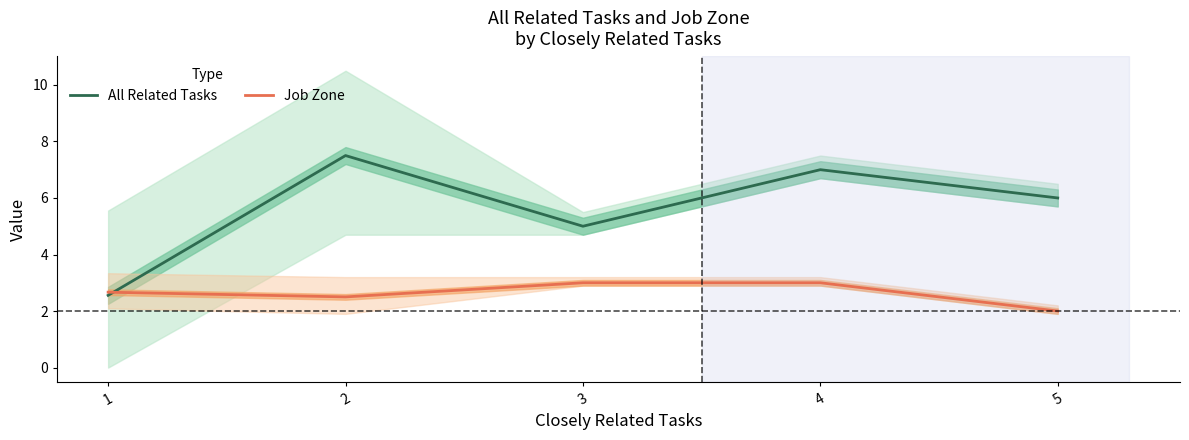

What is the minimum value shown in the chart?

2.0